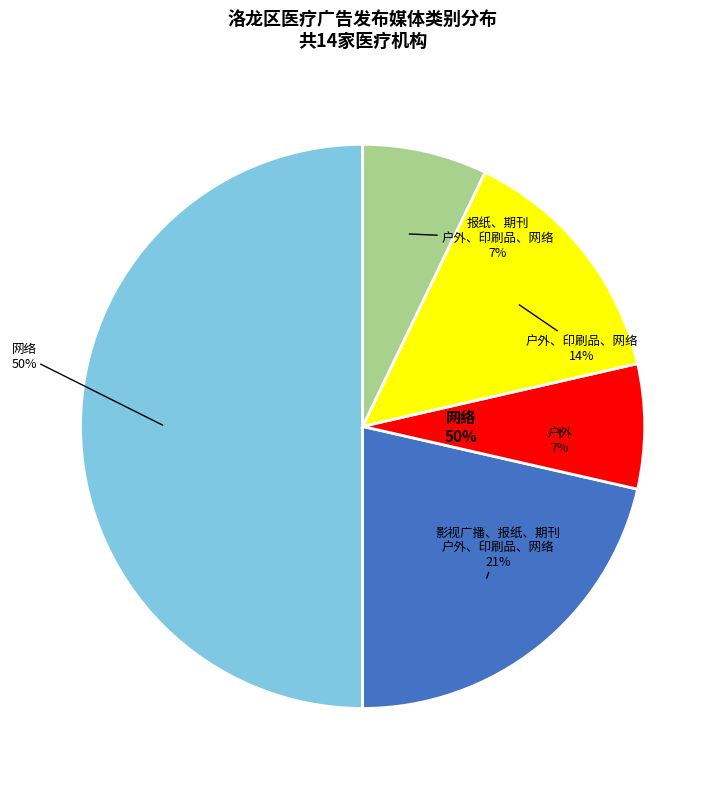

How many slices are in this pie chart?

5